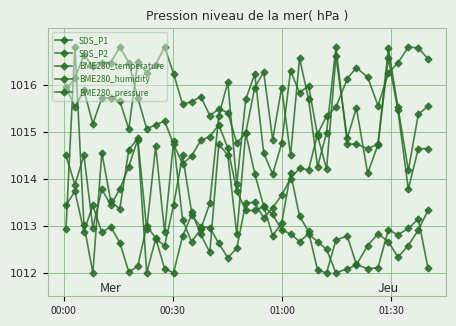

How many values in the SDS_P2 series exceed 1014?

26